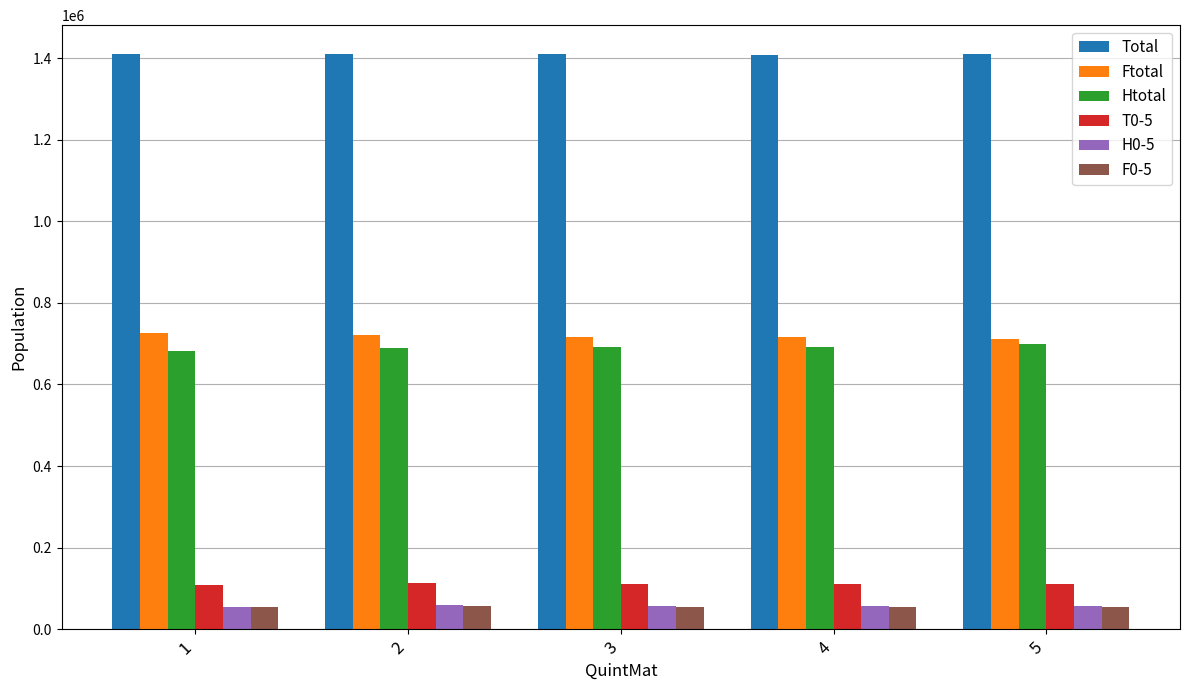

What is the difference between the maximum and minimum values in the F0-5 series?

2555